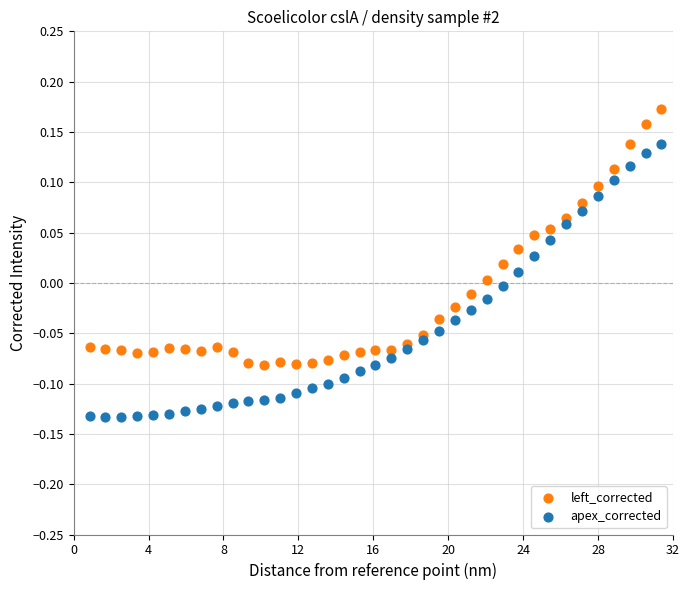

Which series contains the lowest Y value?

apex_corrected